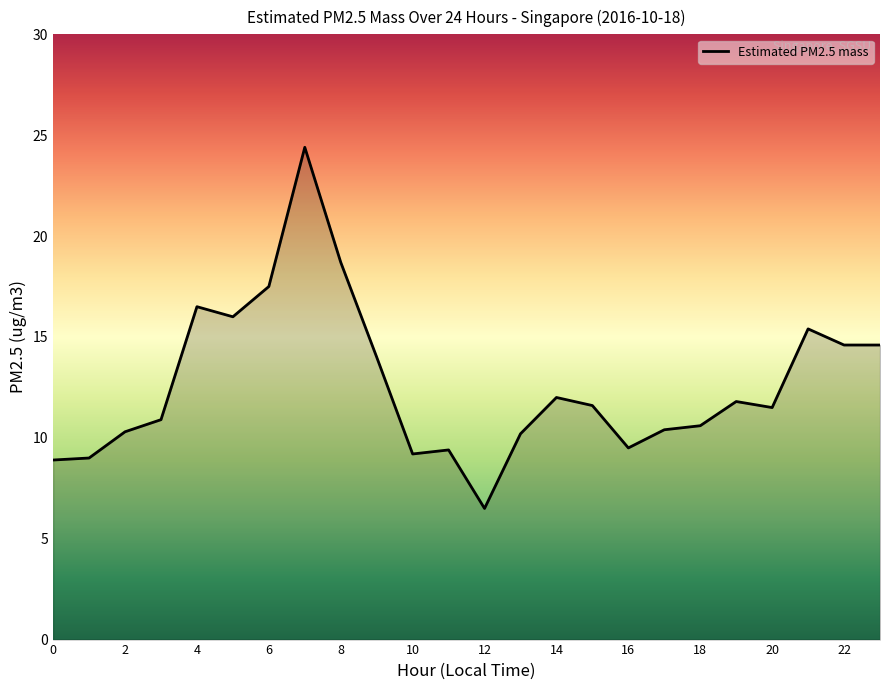

What is the smallest value displayed?

6.5